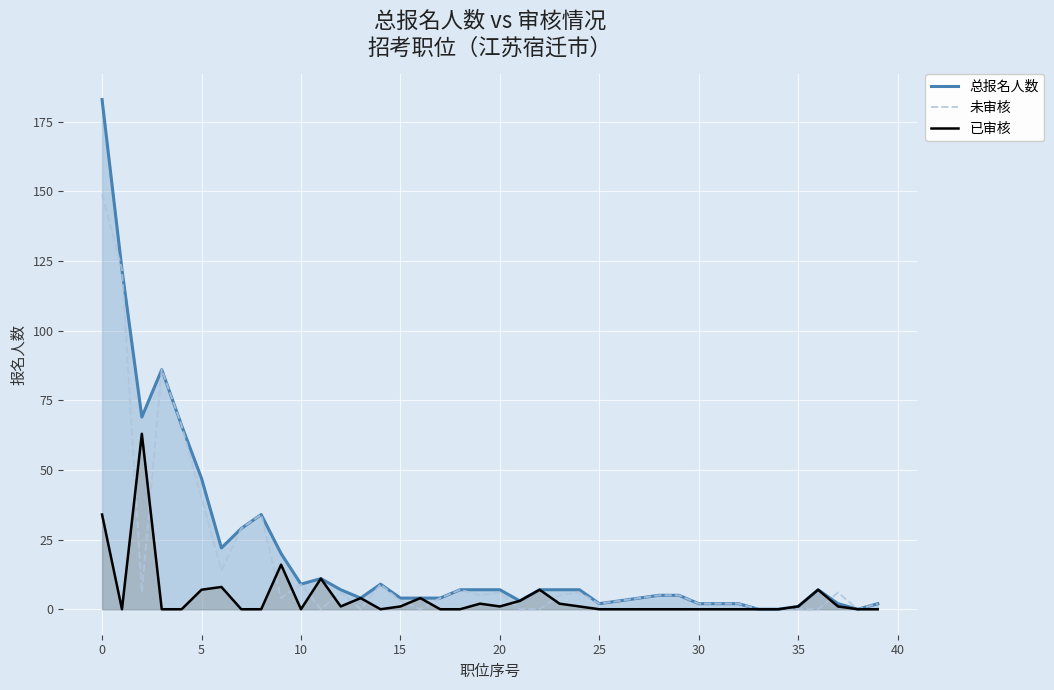

True or false: 已审核 has a value of 61 at 0.

False